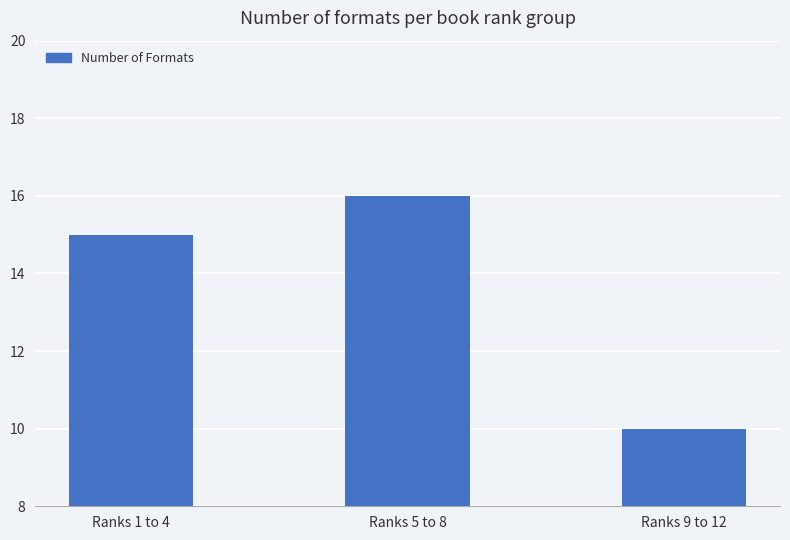

Reading right to left, what are all the values shown in this chart?

10	16	15